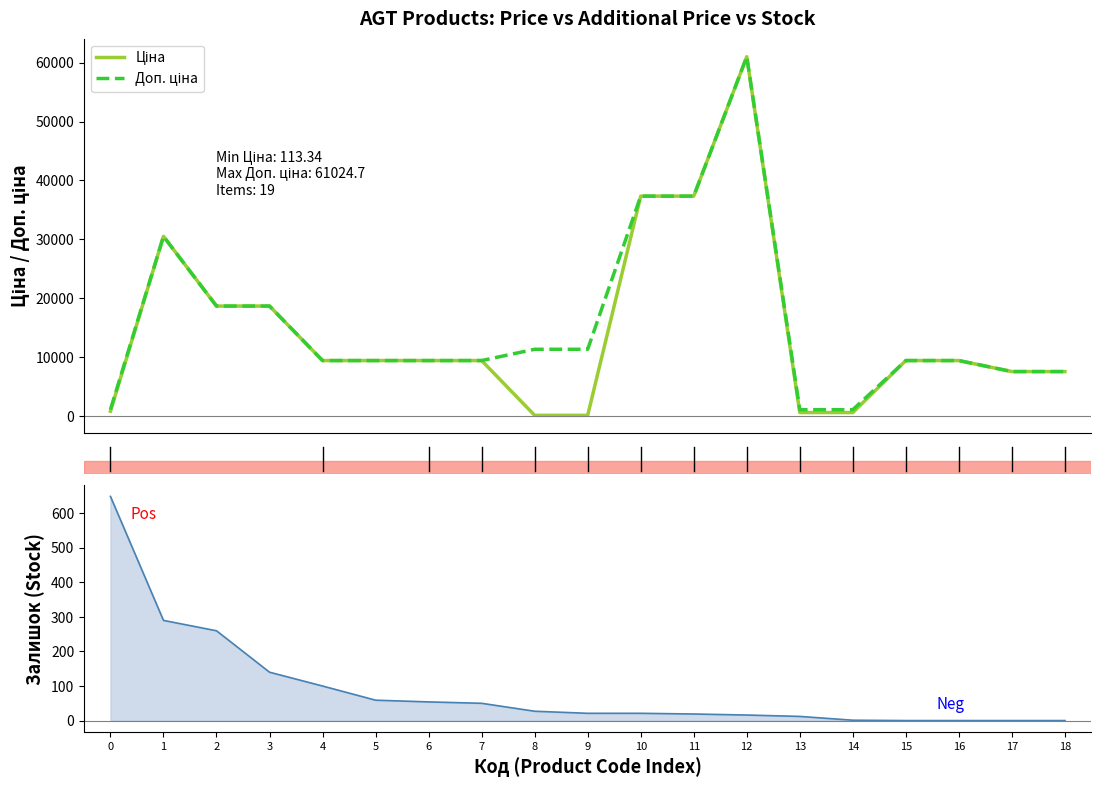

What is the value of the Ціна point at the 8th from the left?

9416.9